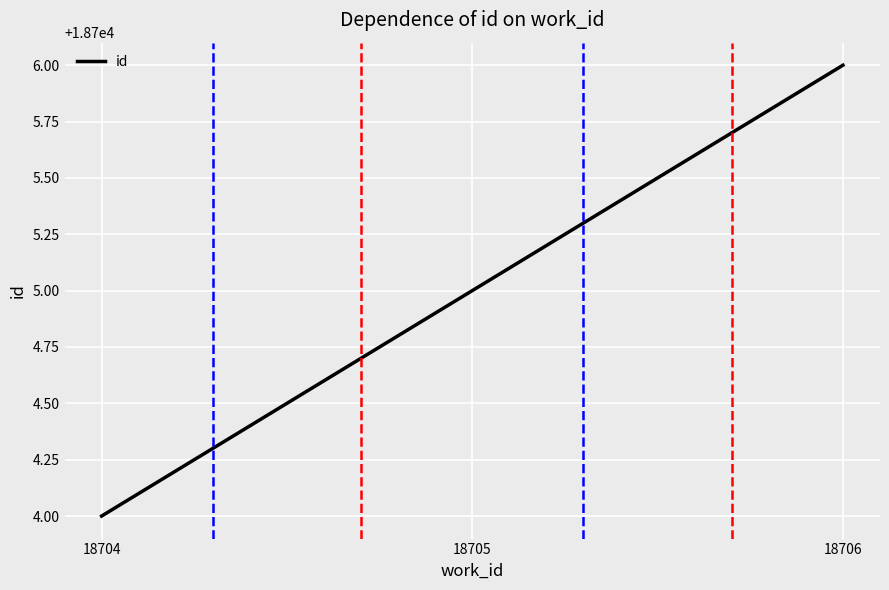

List the labels in order of value, largest first.

18706, 18705, 18704